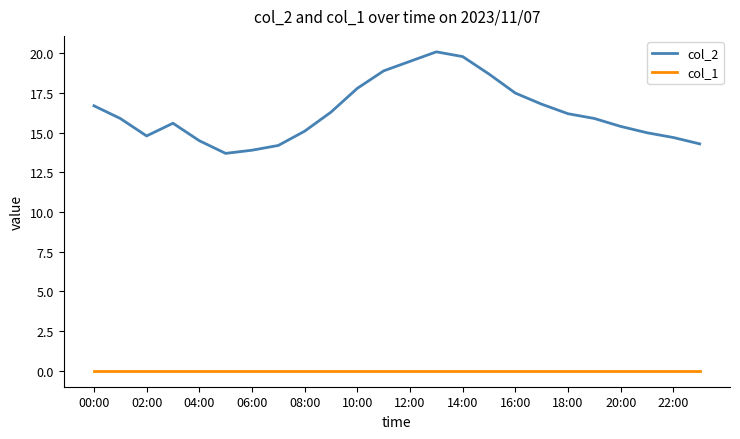

How many lines are shown in the chart?

2